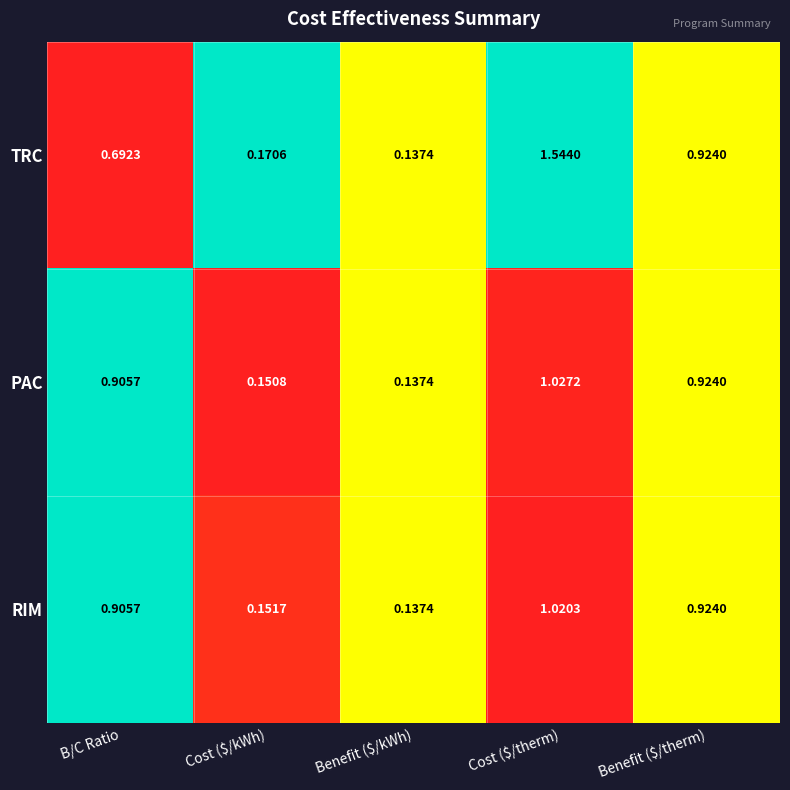

Where is RIM nearest to the value 0?

Benefit ($/kWh)